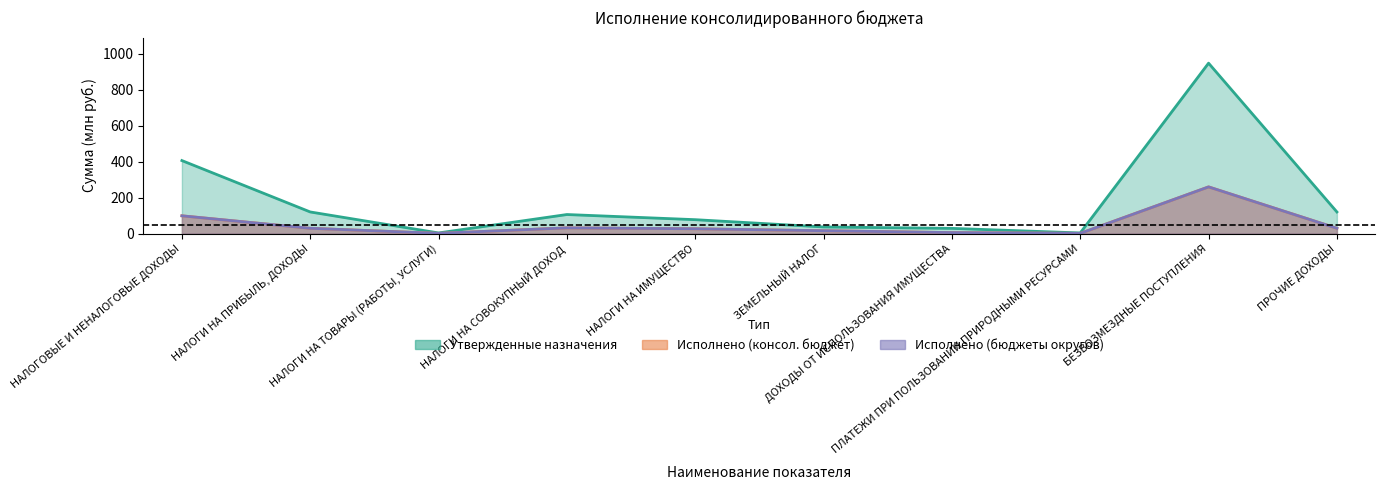

What is the maximum value for Исполнено (консол. бюджет)?

259.6